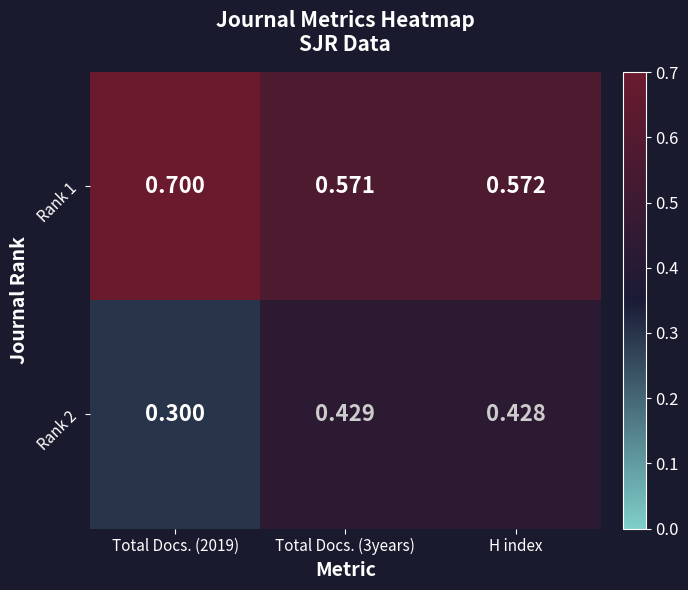

List the series in order of their peak value, lowest first.

Rank 2, Rank 1